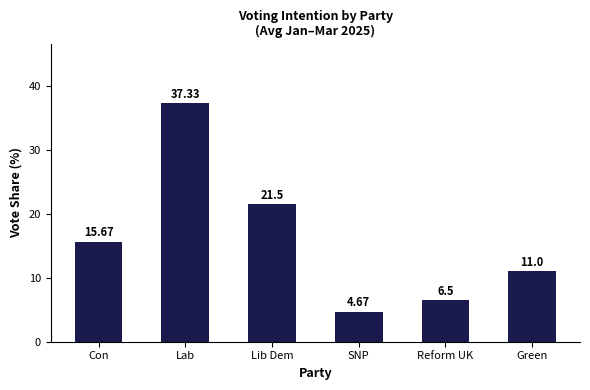

Between Lib Dem and Green, which is larger?

Lib Dem